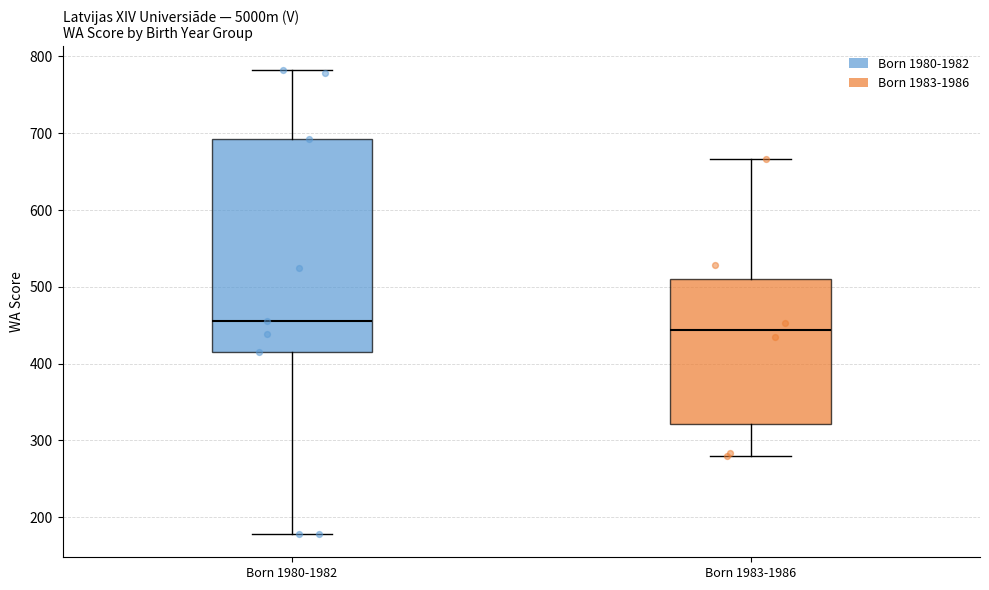

Reading left to right, transcribe this box plot: for each box, give where its median line is, the range the box spans, and where its two whiskers end, as read against the y-axis. The values are not printed on the chart, so give them approximately, as read against the axis.

Born 1980-1982: median 460, box 420 to 690, whiskers 180 to 780
Born 1983-1986: median 440, box 320 to 510, whiskers 280 to 670